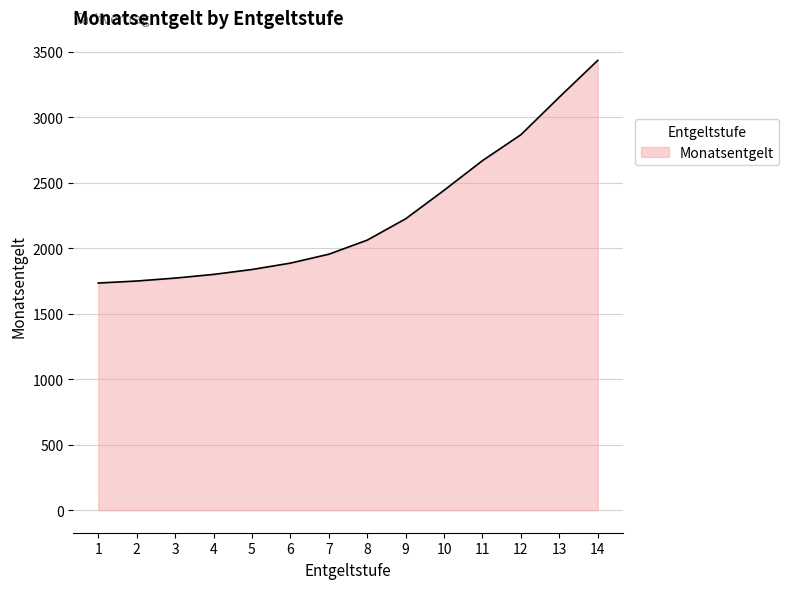

What is the maximum value shown in the chart?

3433.9